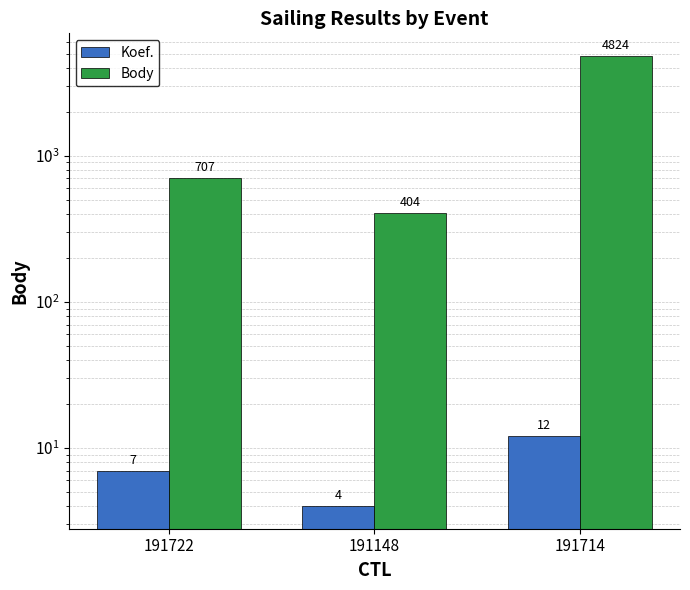

How many data points in Body are less than 707?

1